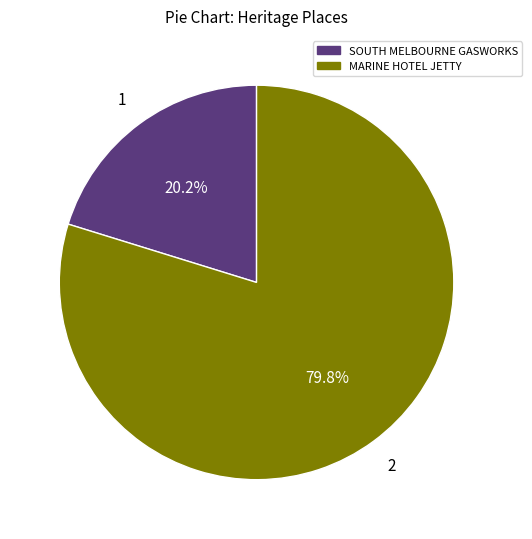

To the nearest percent, what is the combined percentage of SOUTH MELBOURNE GASWORKS and MARINE HOTEL JETTY?

100%